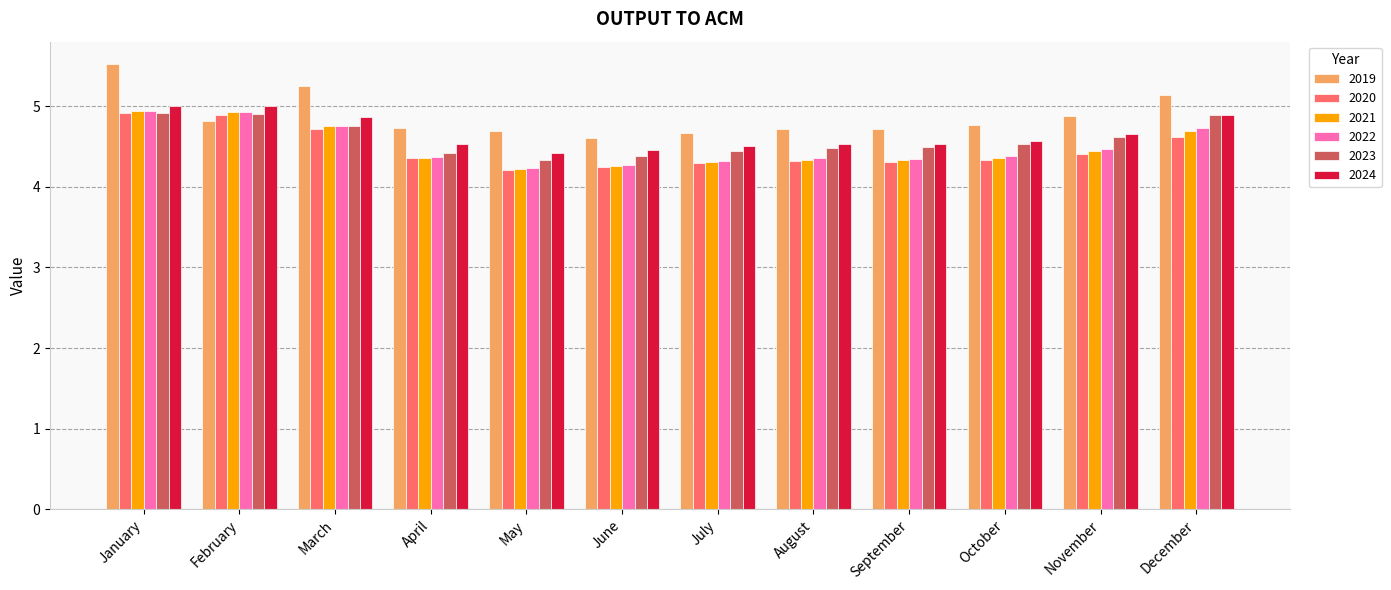

What is the sum of the 2023 values at December and March?

9.6